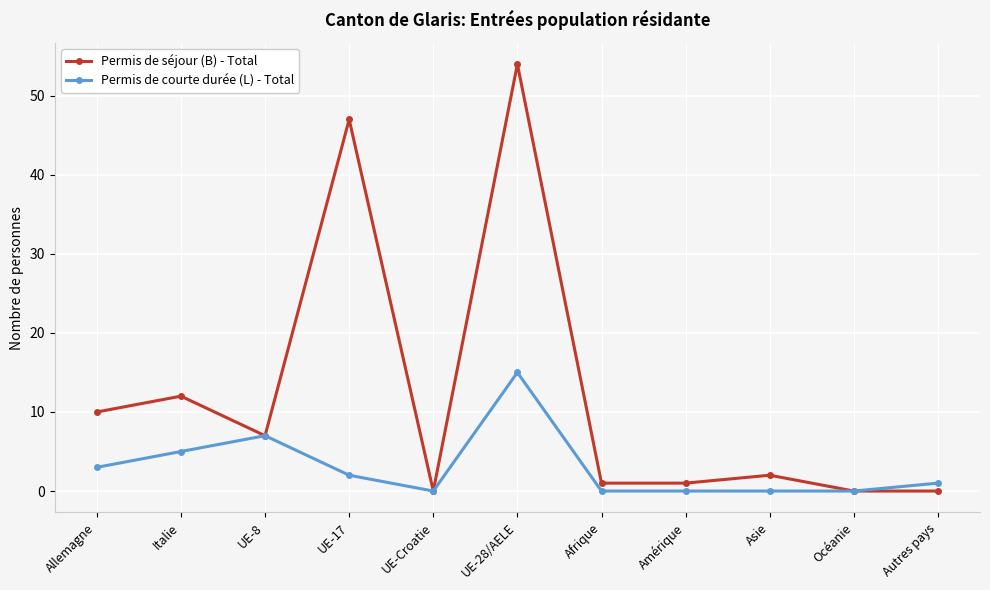

Is this an area chart (filled region under the line)?

No